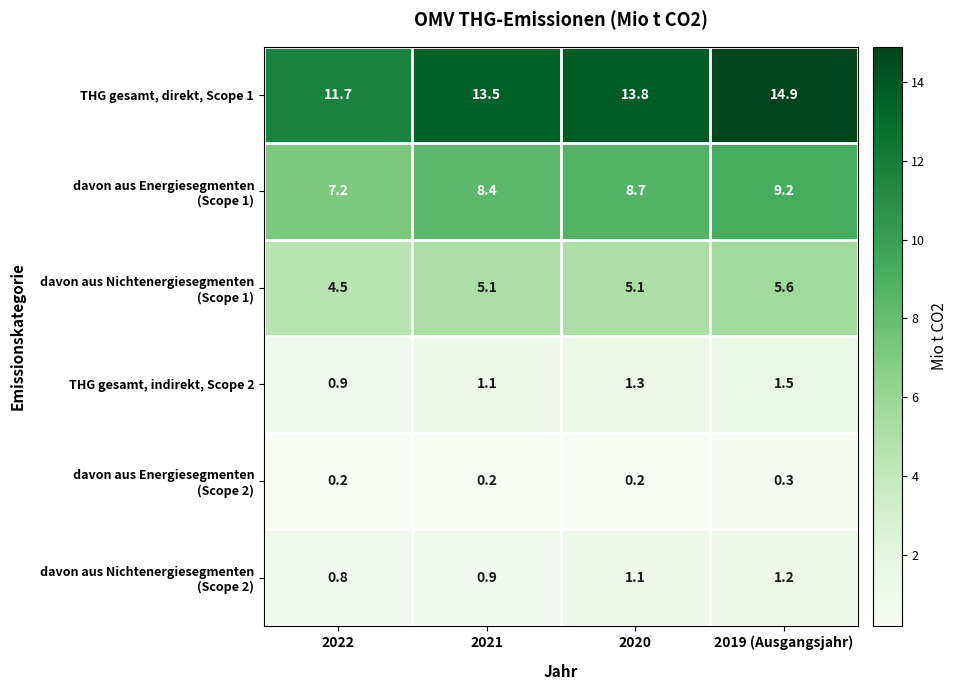

Which series has the largest total across all categories?

THG gesamt, direkt, Scope 1